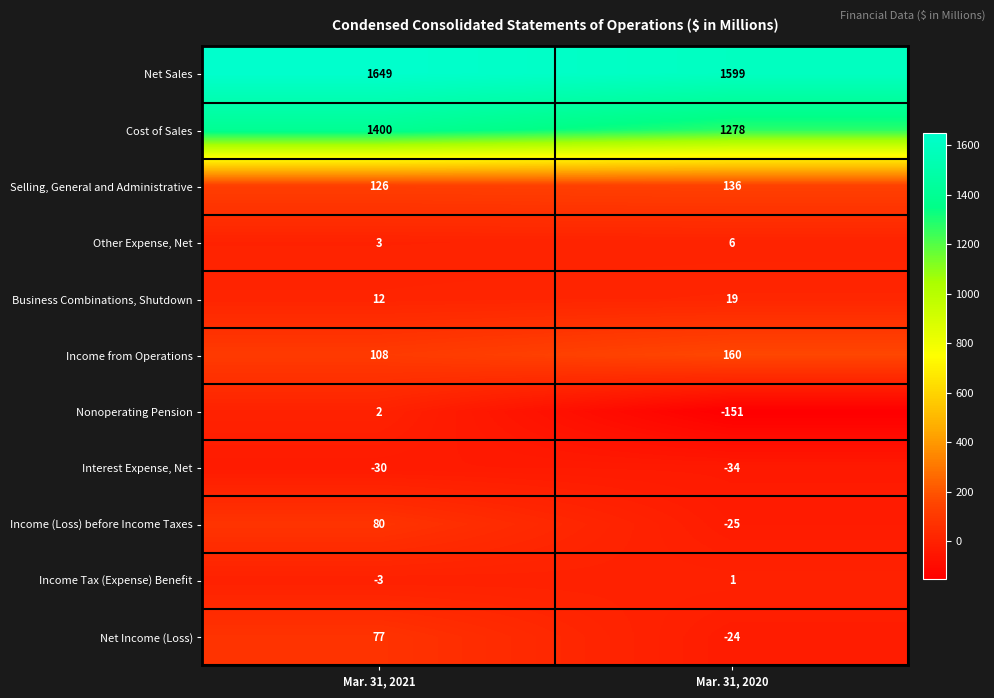

Is it true that Income from Operations equals 160 at Mar. 31, 2020?

True